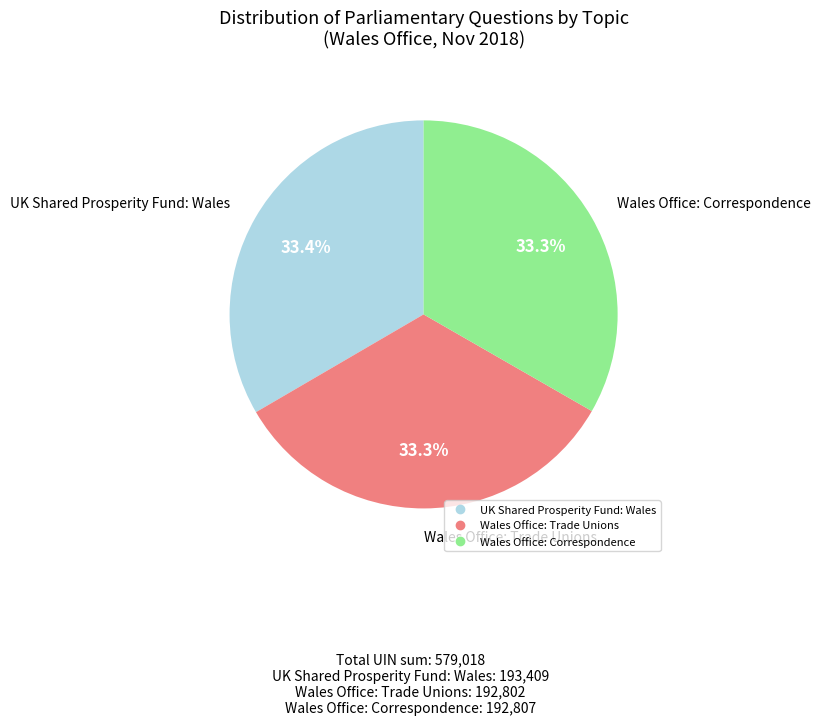

Is there any slice that represents more than half of the pie?

No